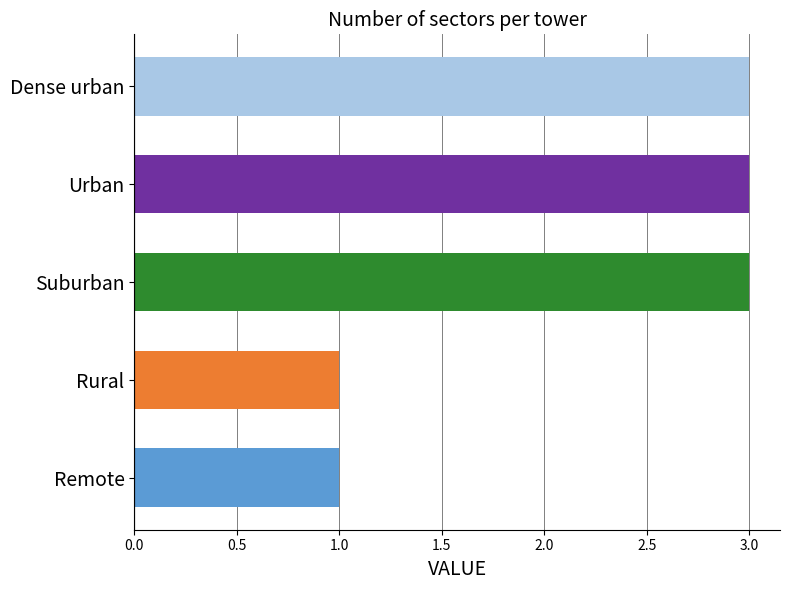

List the labels in order of value, largest first.

Suburban, Urban, Dense urban, Remote, Rural